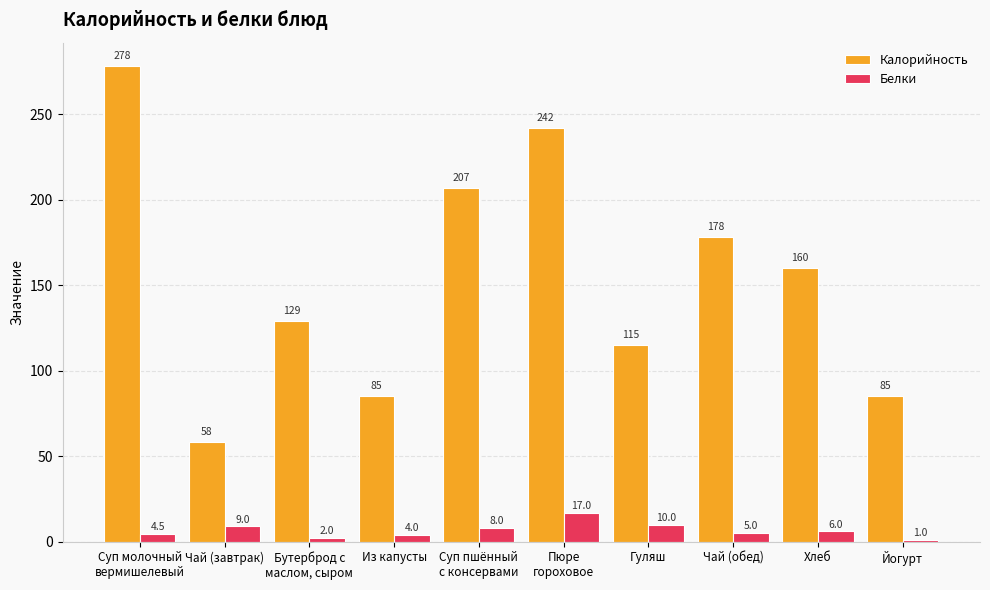

Which series has the largest range (max minus min)?

Калорийность